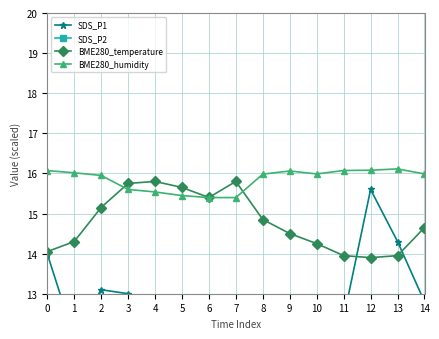

Is it true that BME280_temperature equals 13.9 at 13?

True